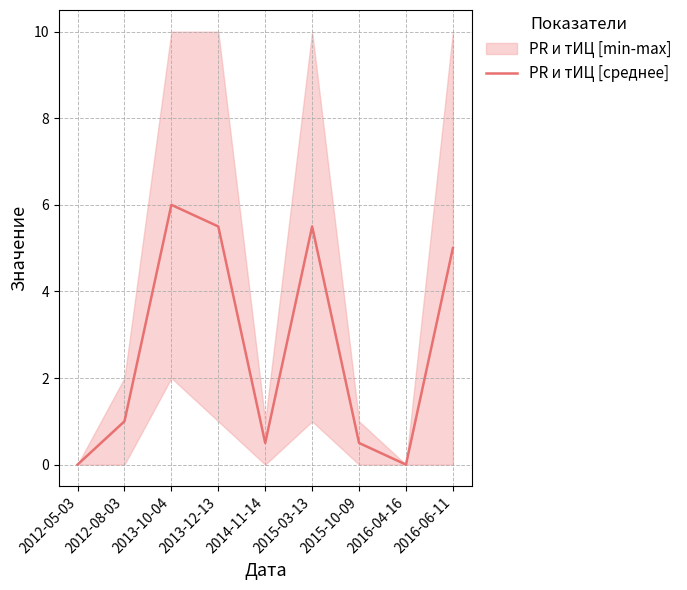

Count the number of values greater than 1.

4